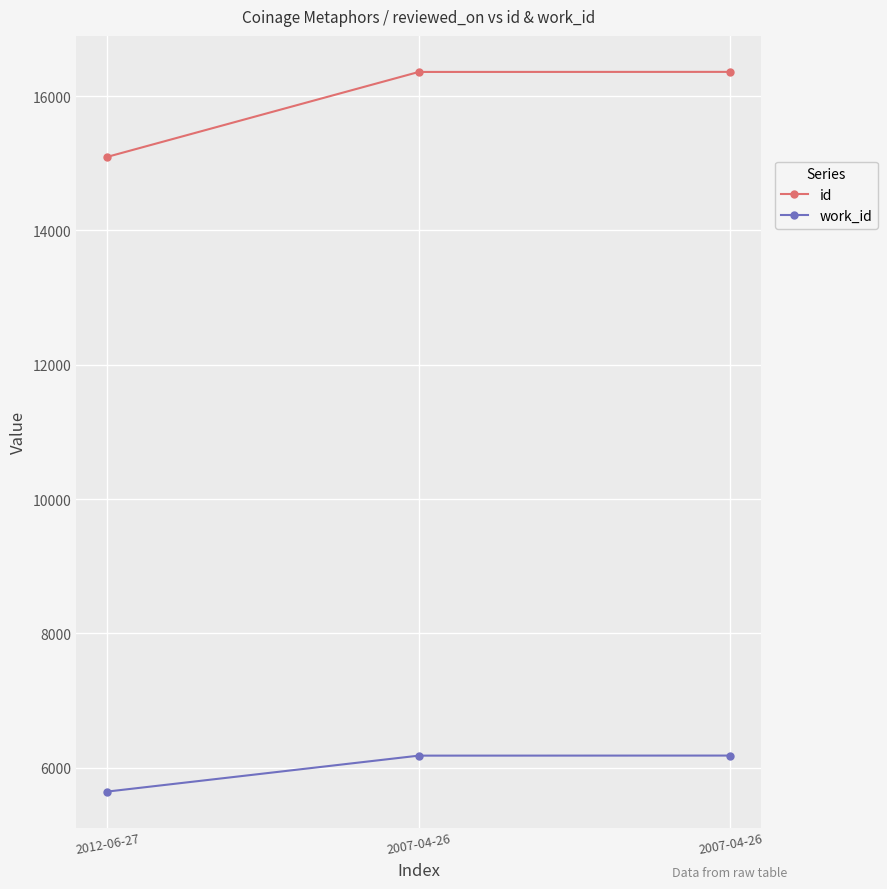

What is the value of the id point at the 1st from the left?

15095